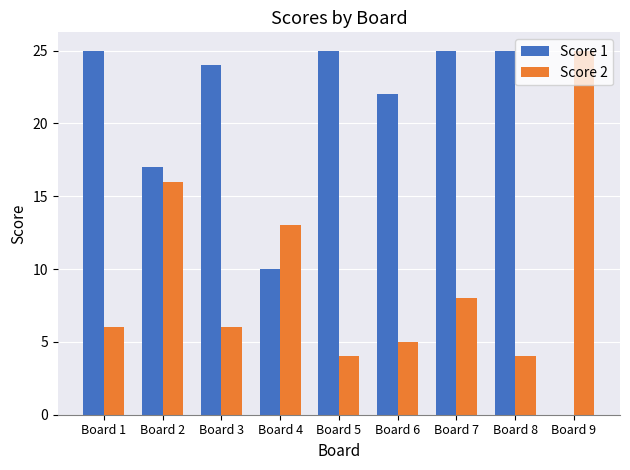

What is the average value of the Score 2 series?

10